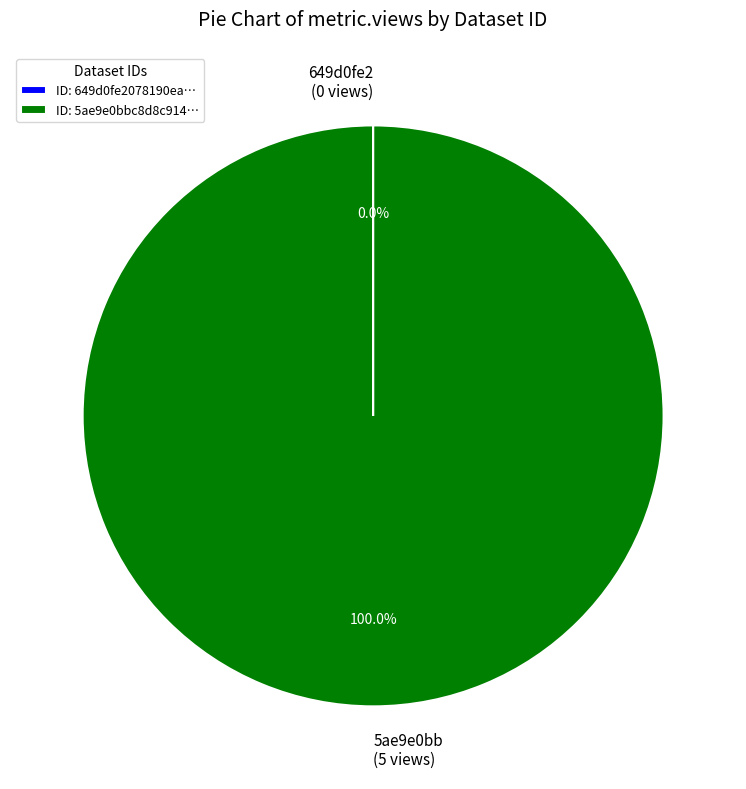

Is 5ae9e0bb (5 views) the majority of the pie?

Yes